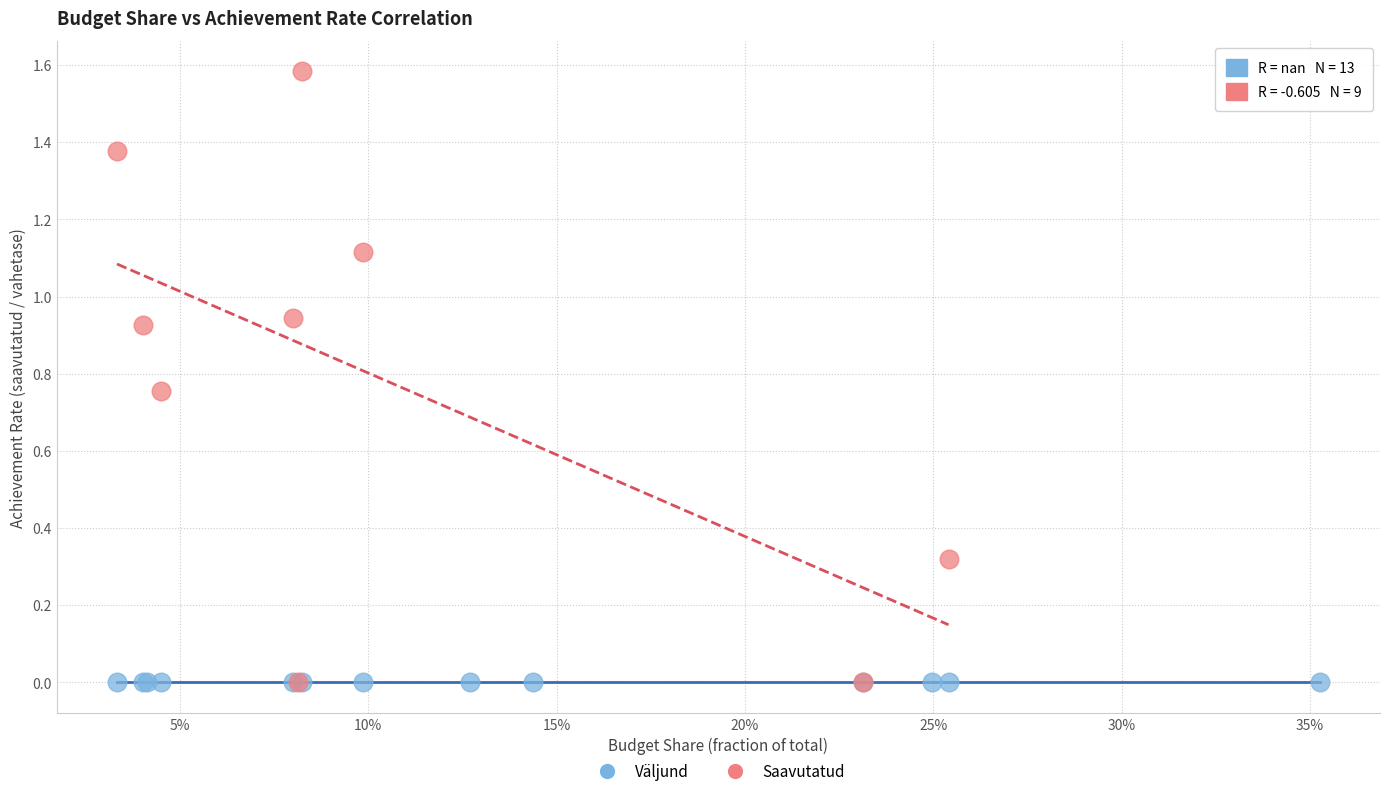

Which series contains the highest Y value?

Saavutatud